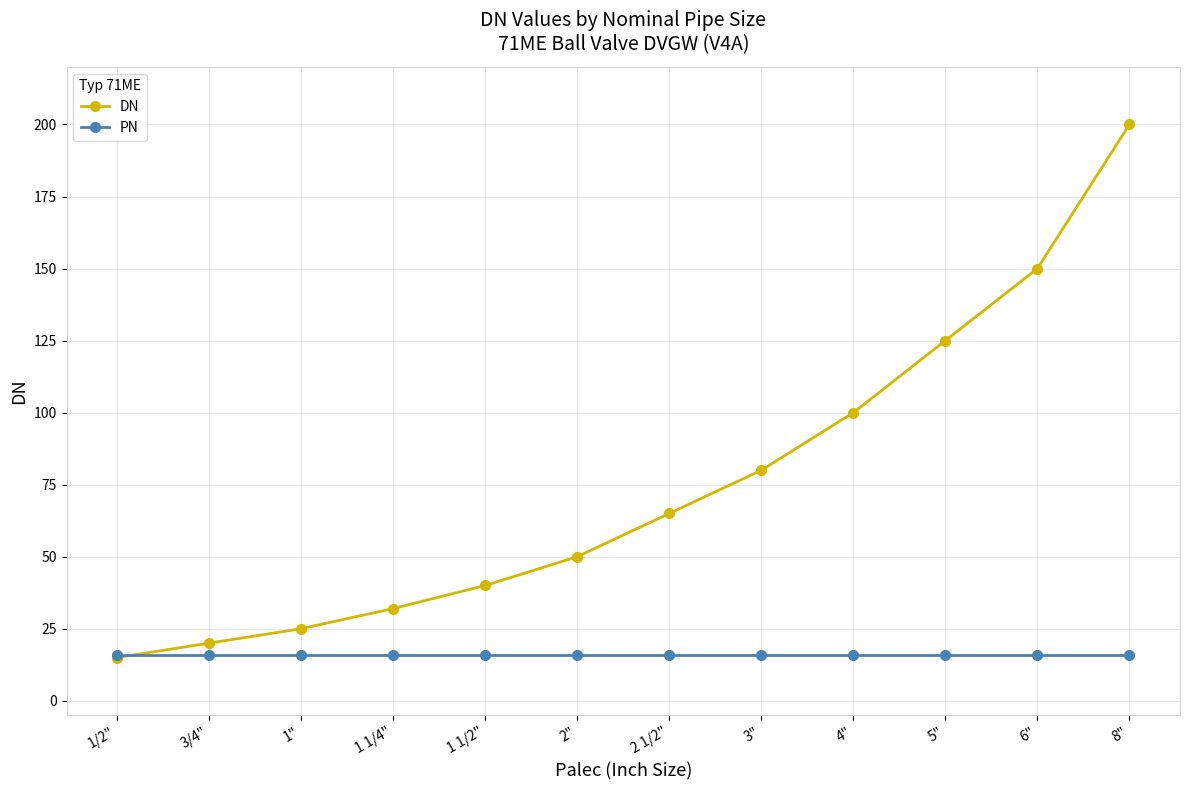

At which category is the sum across all series the highest?

8"